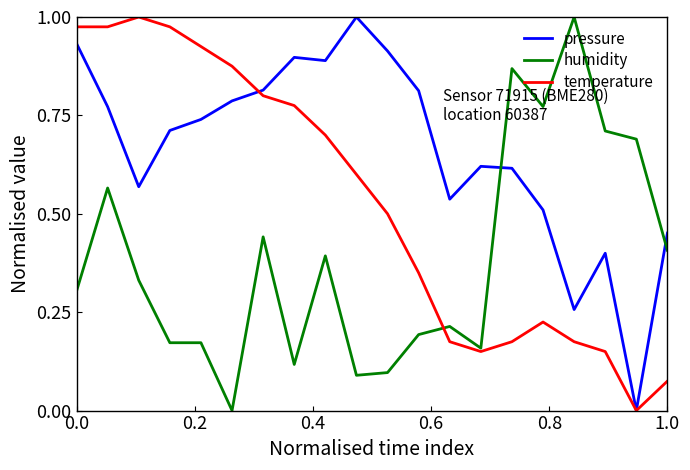

Rank the series by their average value, from highest to lowest.

pressure, temperature, humidity